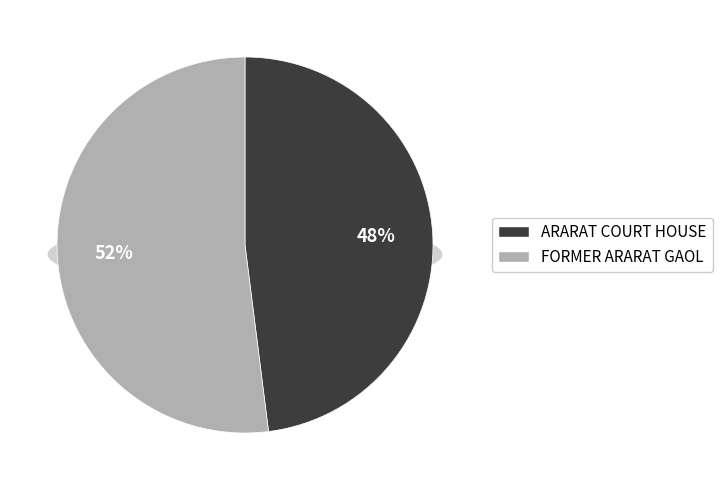

Is there any slice that represents more than half of the pie?

Yes